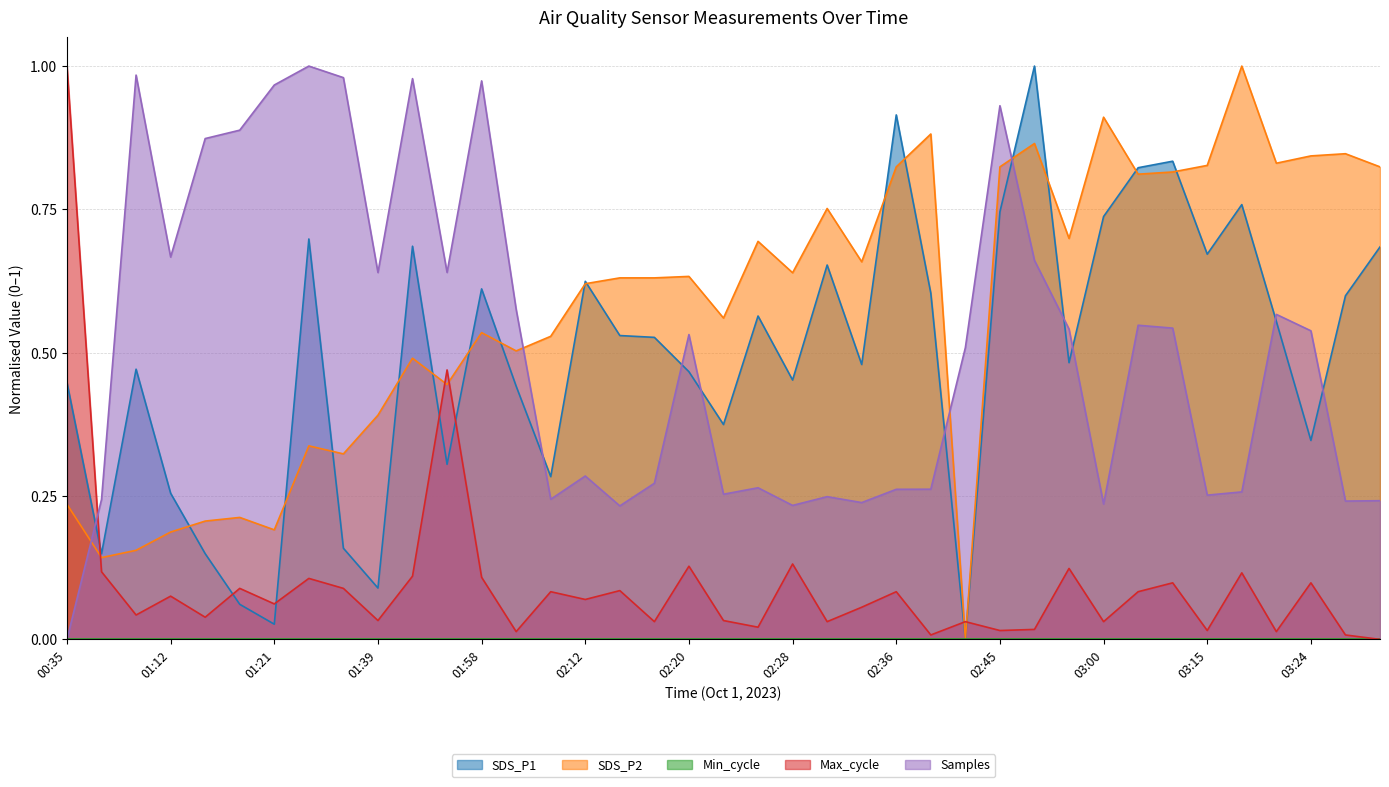

Which series has the largest range (max minus min)?

SDS_P1